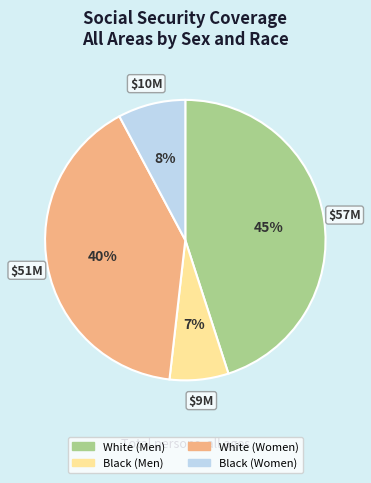

What is the smallest slice in the pie chart?

Black (Men)